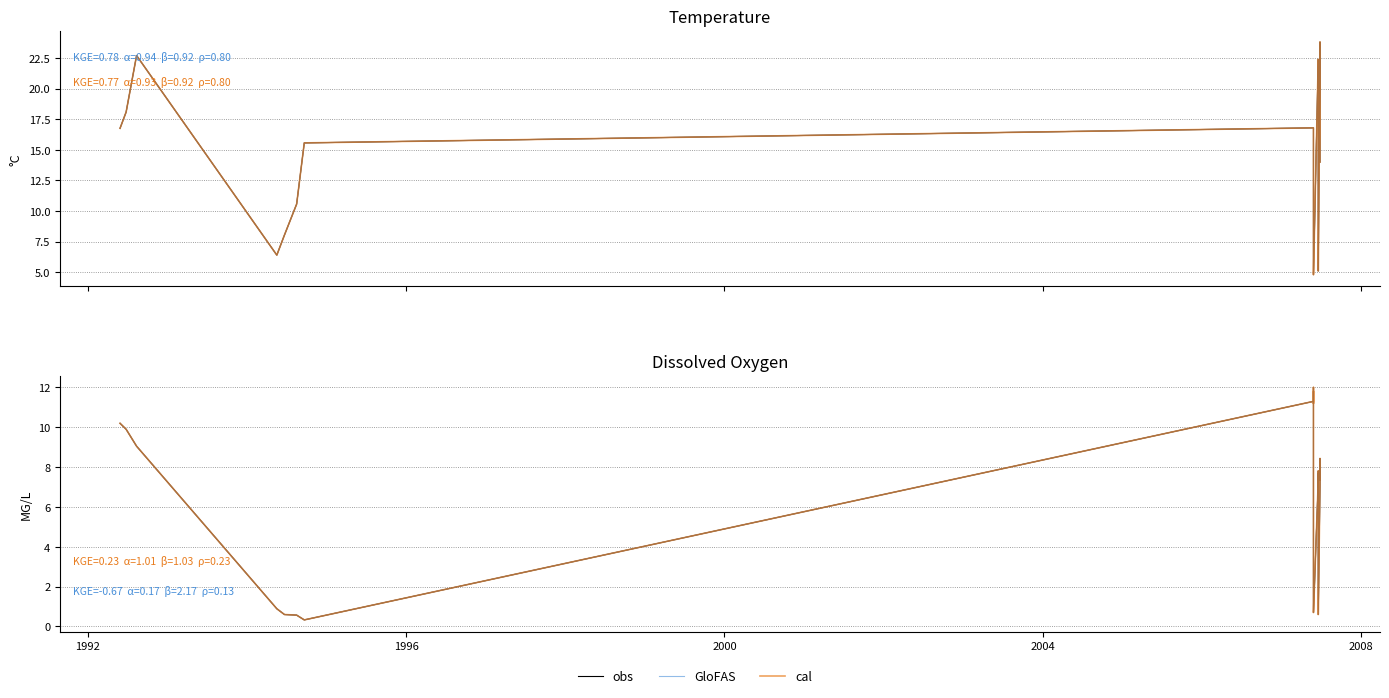

In cal, how many points are lower than both neighbors (excluding endpoints)?

8